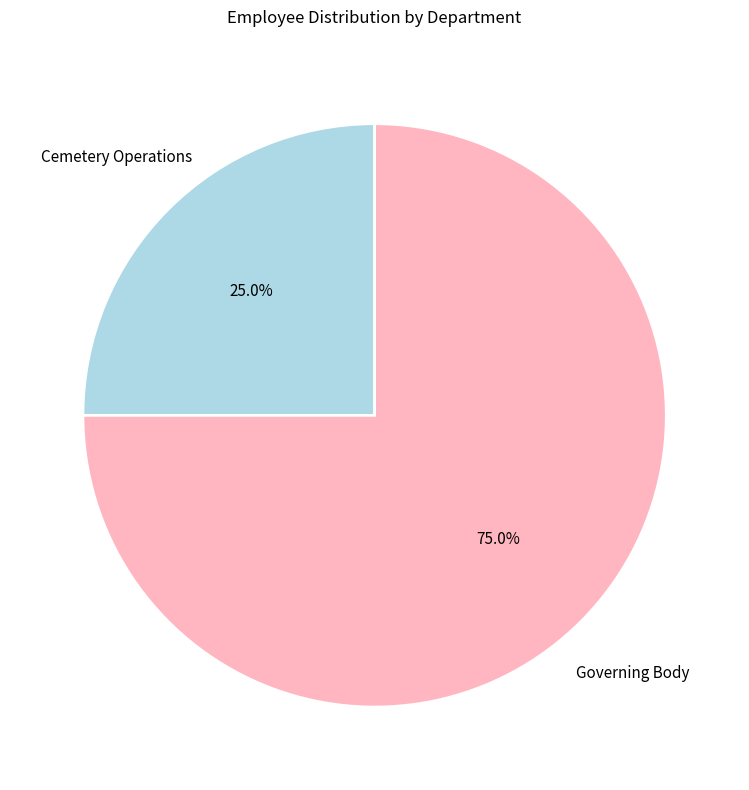

Do Cemetery Operations and Governing Body together represent more than half of the pie?

Yes